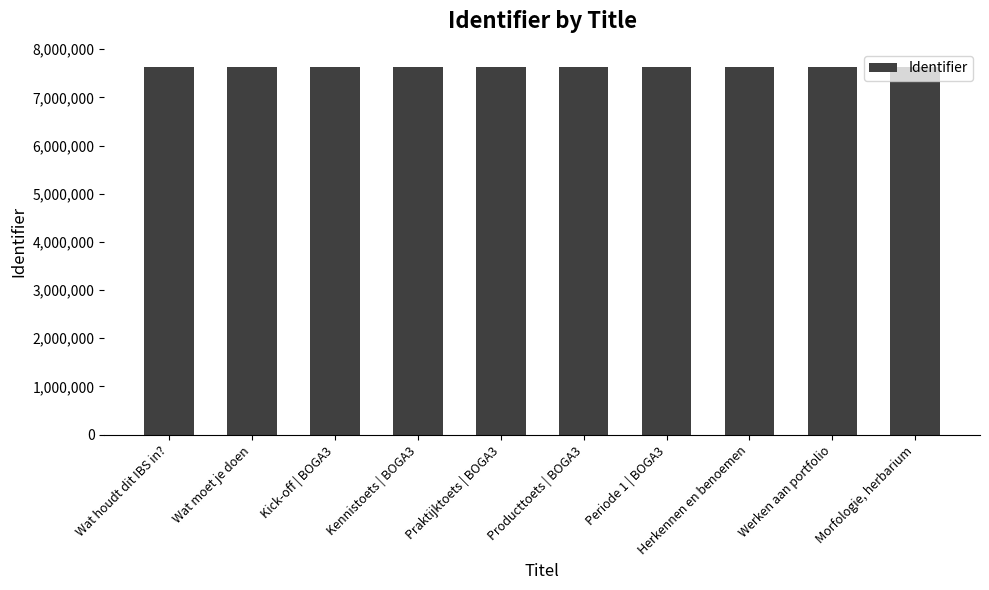

List the labels in order of value, smallest first.

Wat houdt dit IBS in?, Wat moet je doen, Kick-off | BOGA3, Kennistoets | BOGA3, Praktijktoets | BOGA3, Producttoets | BOGA3, Periode 1 | BOGA3, Herkennen en benoemen, Morfologie, herbarium, Werken aan portfolio